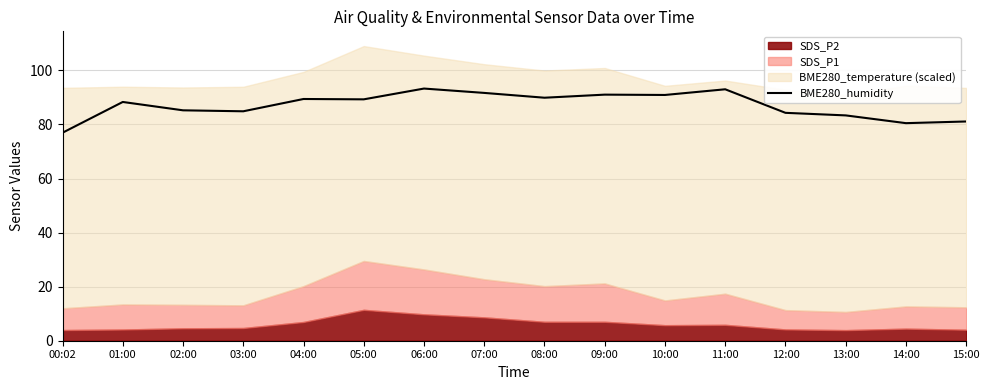

How many lines are shown in the chart?

1